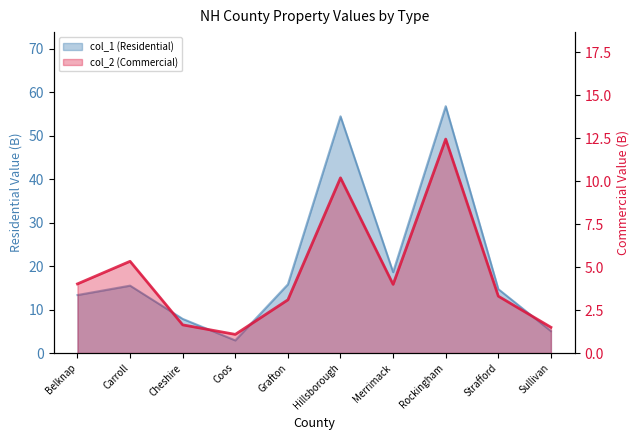

Reading right to left, what are all the values shown in this chart?

1.5	3.3	12.4	4.0	10.2	3.1	1.1	1.6	5.3	4.0